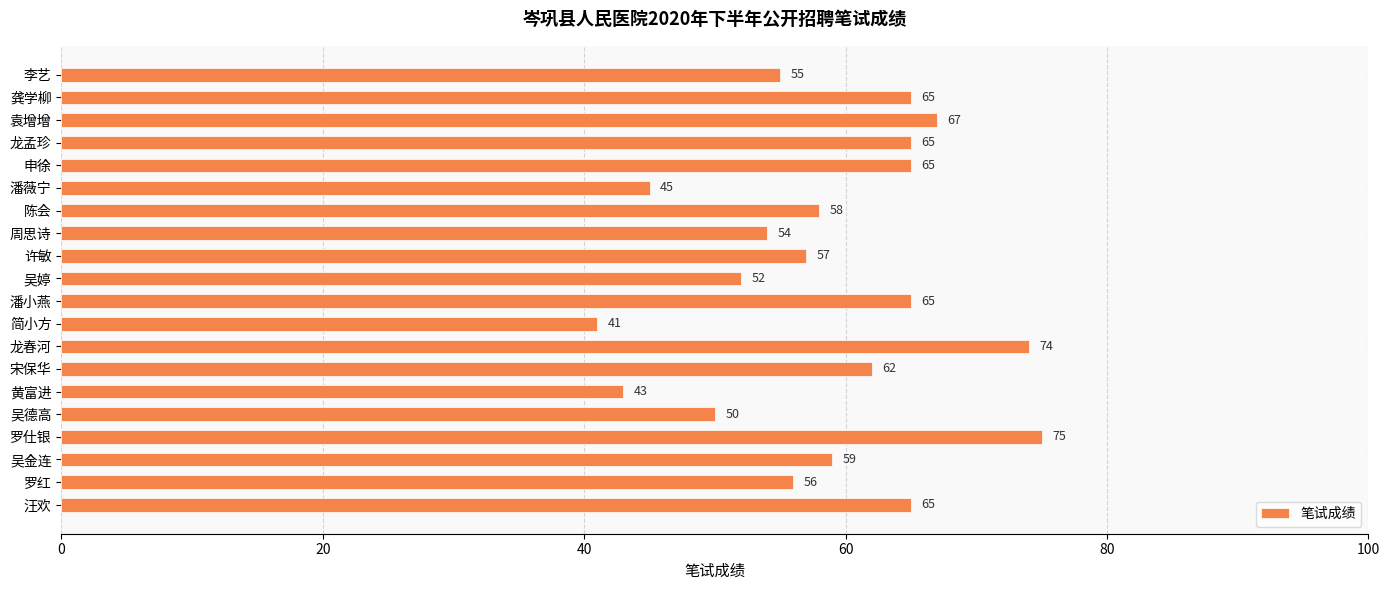

What is the label of the 19th bar from the top?

罗红